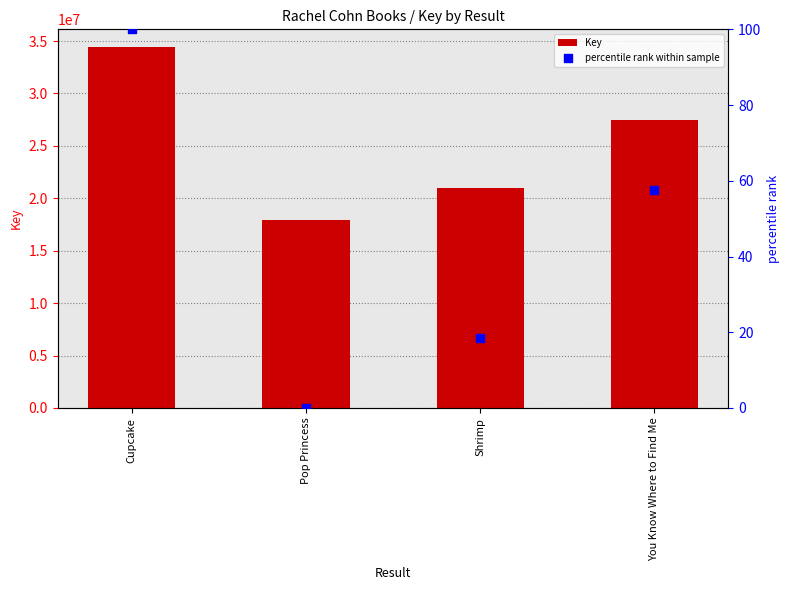

Is the value of percentile rank within sample at Pop Princess greater than the value of Key at Cupcake?

No